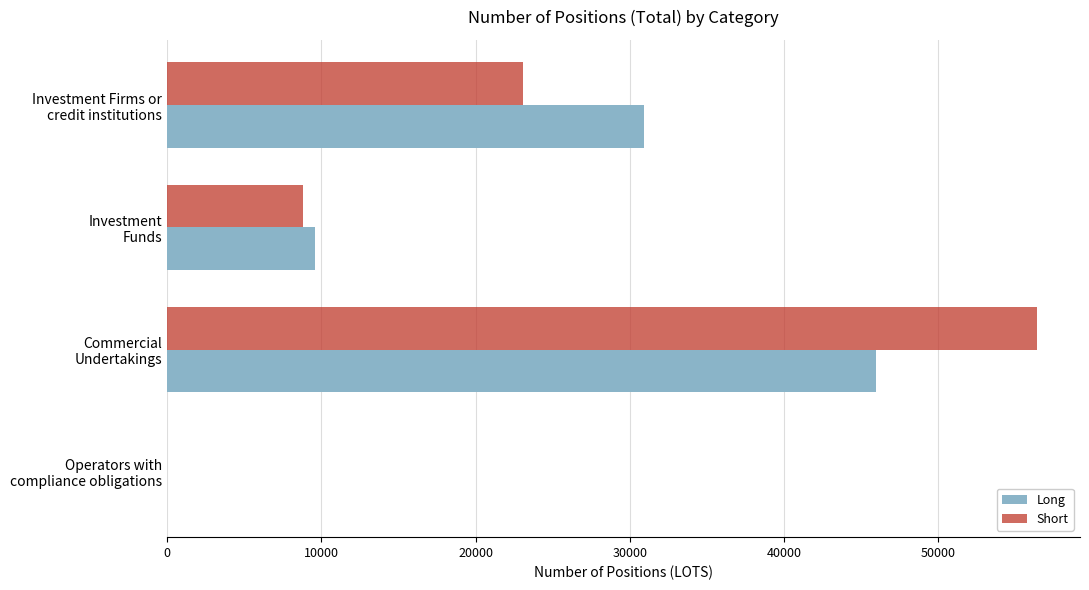

What is the sum of all Long values?

86465.5